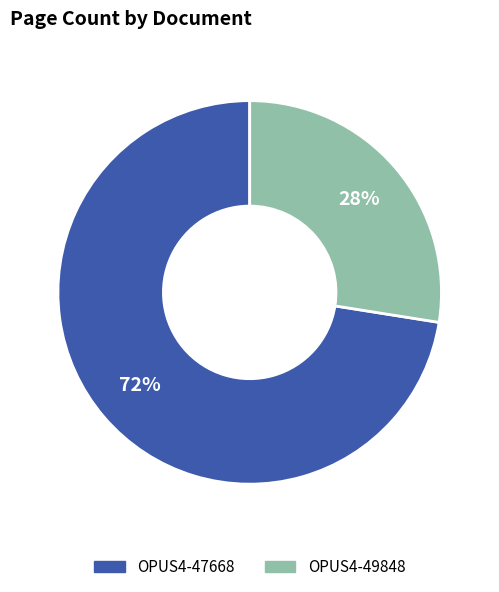

Is the sum of OPUS4-49848 and OPUS4-47668 greater than half?

Yes